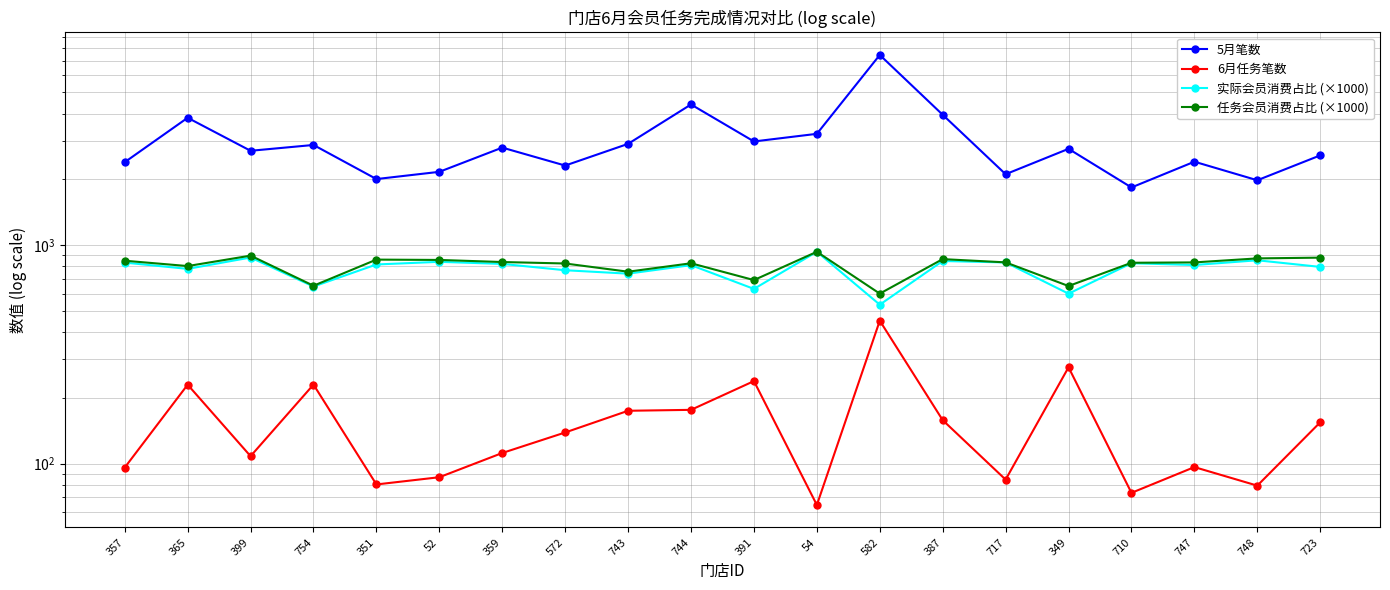

What is the spread (max minus min) of values at 54?

3168.3